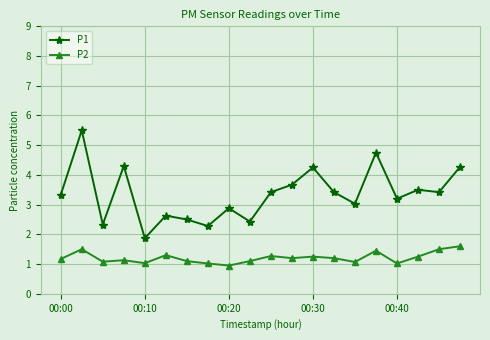

What is the maximum value for P1?

5.5